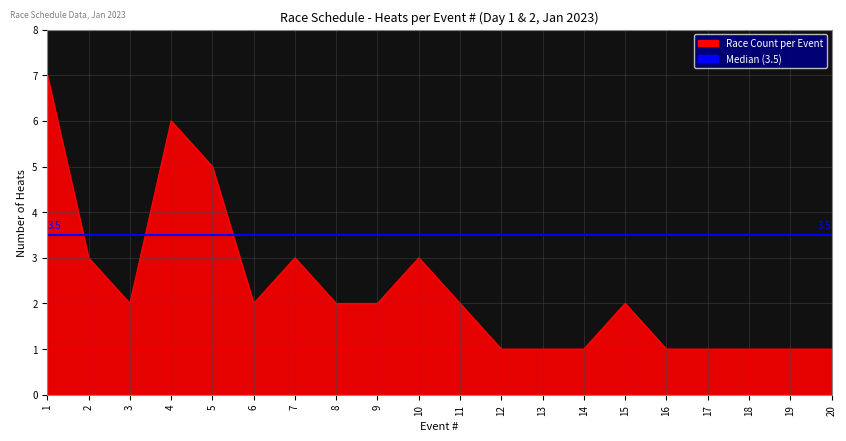

Which category has the highest value across all series?

1